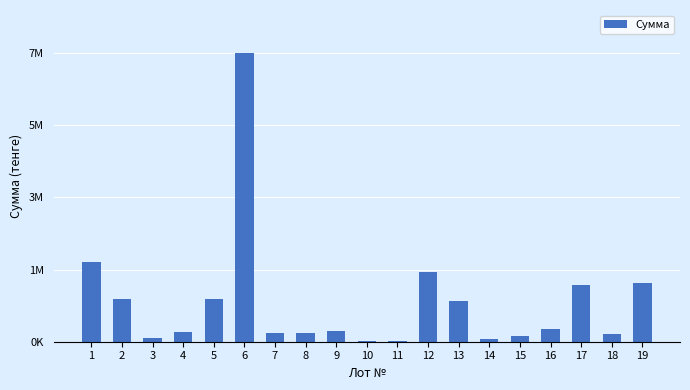

Are the bars horizontal?

No